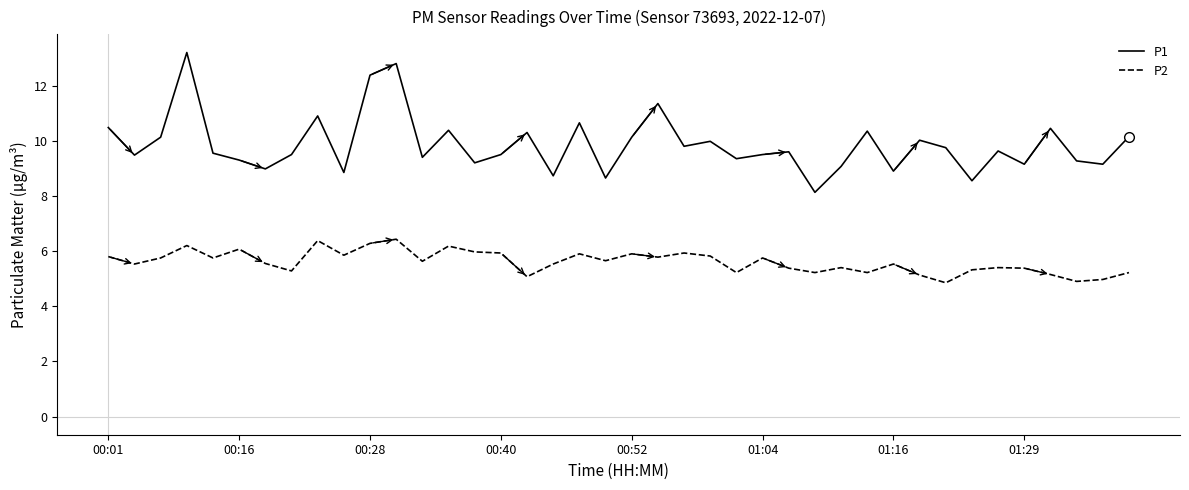

Which series has the largest total across all categories?

P1